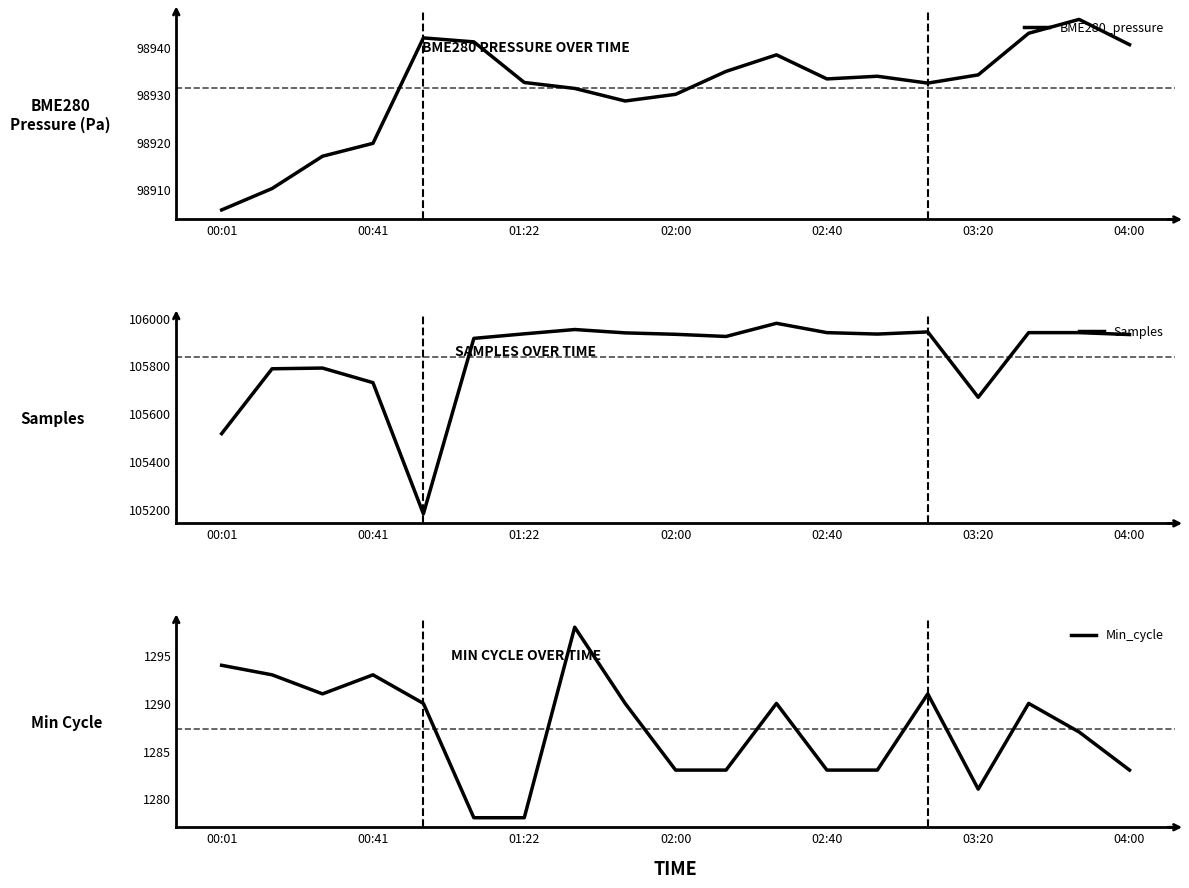

How many values in the Samples series exceed 105932?

9